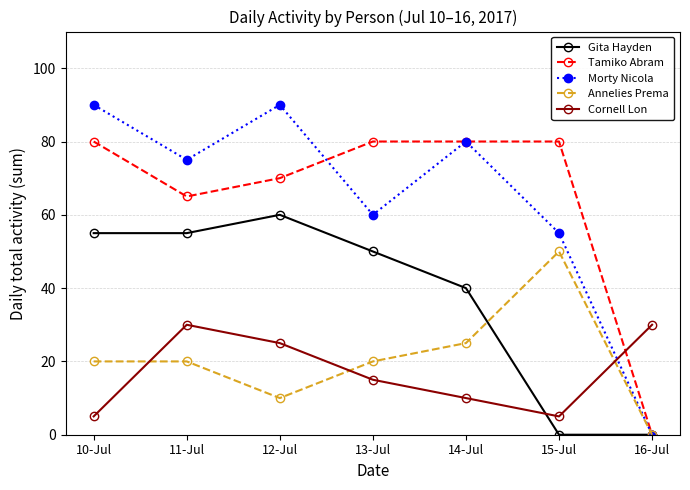

What is the minimum value for Cornell Lon?

5